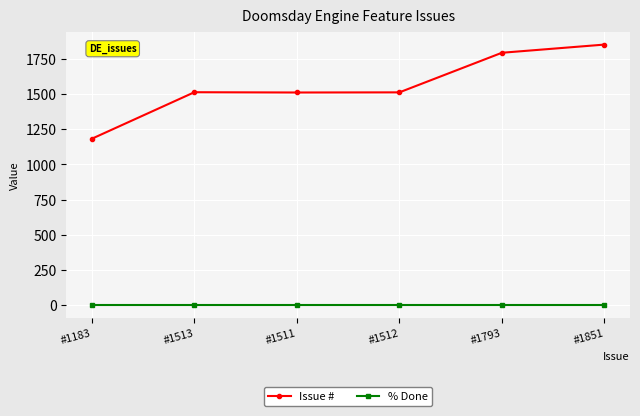

What is the label of the 5th point from the left?

#1793